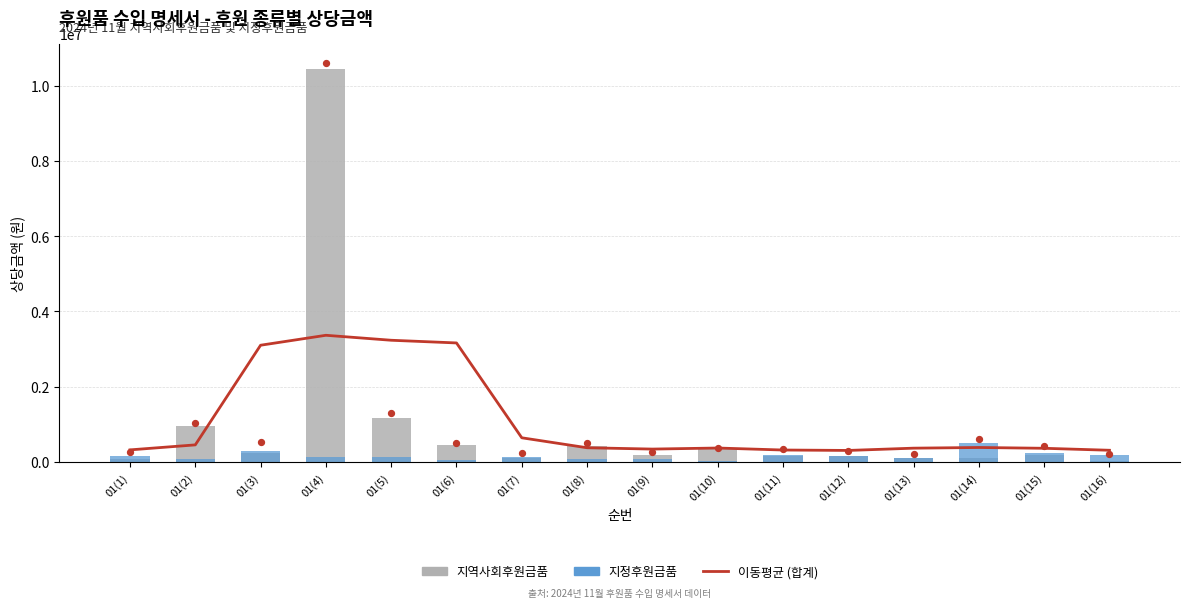

At how many categories does at least one series exceed 2135988?

4